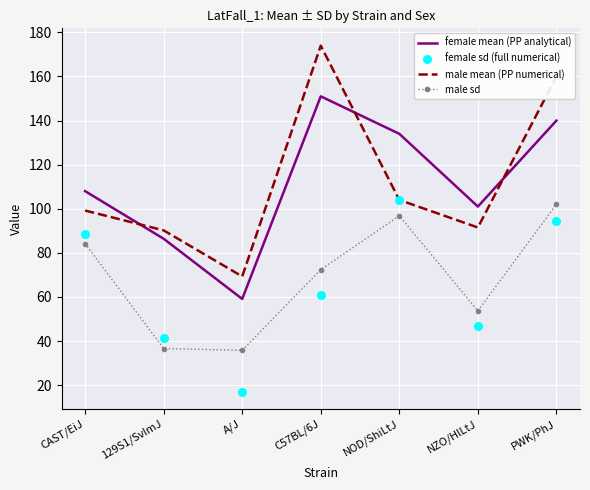

Which series has the largest total across all categories?

male mean (PP numerical)